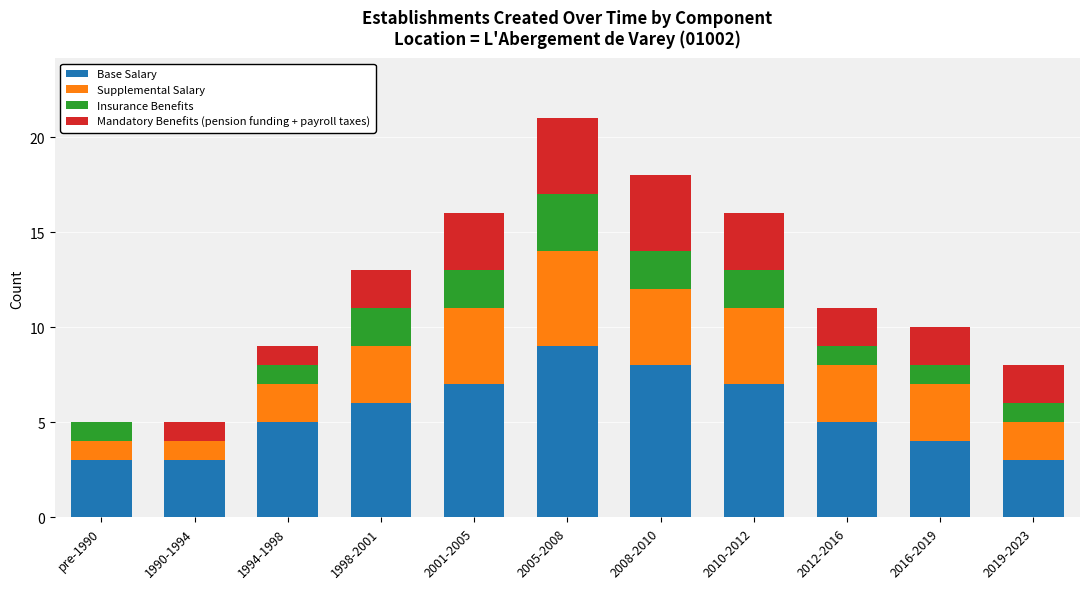

What is the sum of all Base Salary values?

60